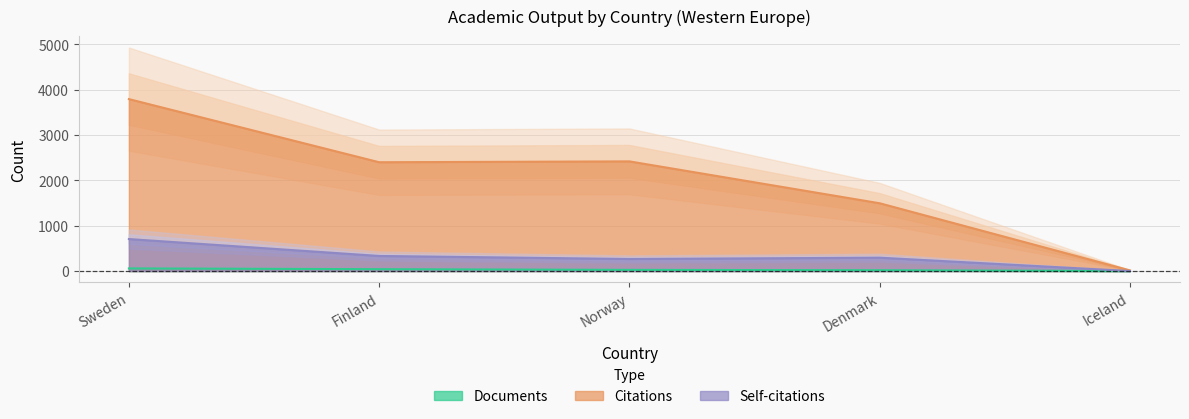

How many data points does each series have?

5